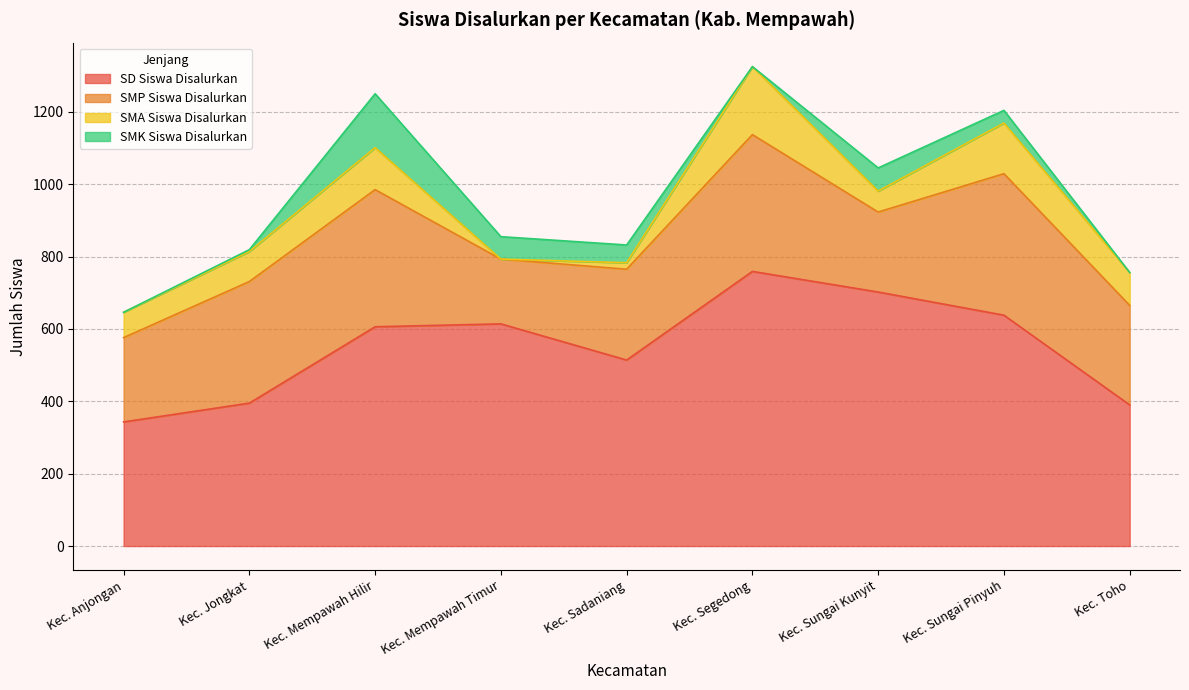

What is the label of the 2nd point from the left?

Kec. Jongkat